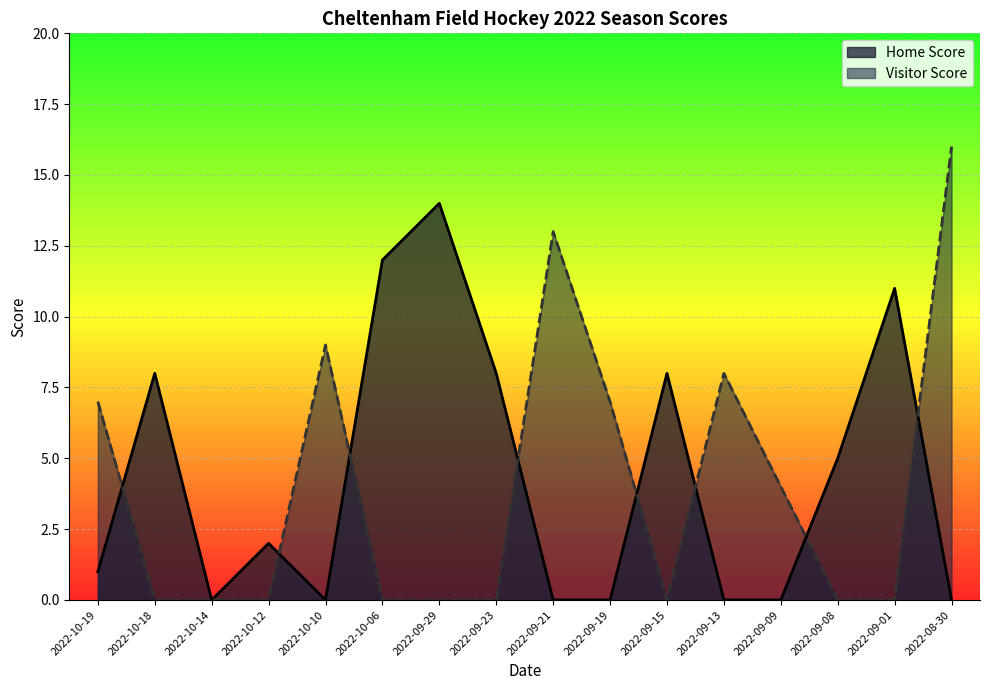

True or false: Visitor Score and Home Score intersect in this chart.

True